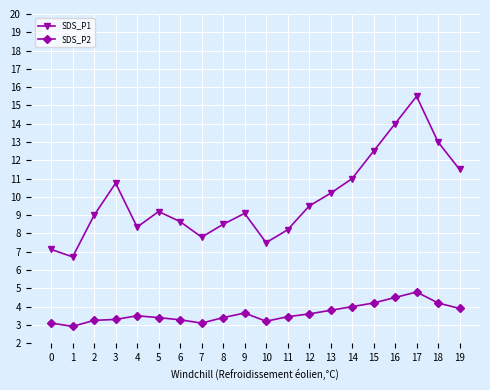

What is the spread (max minus min) of values at 5?

5.8